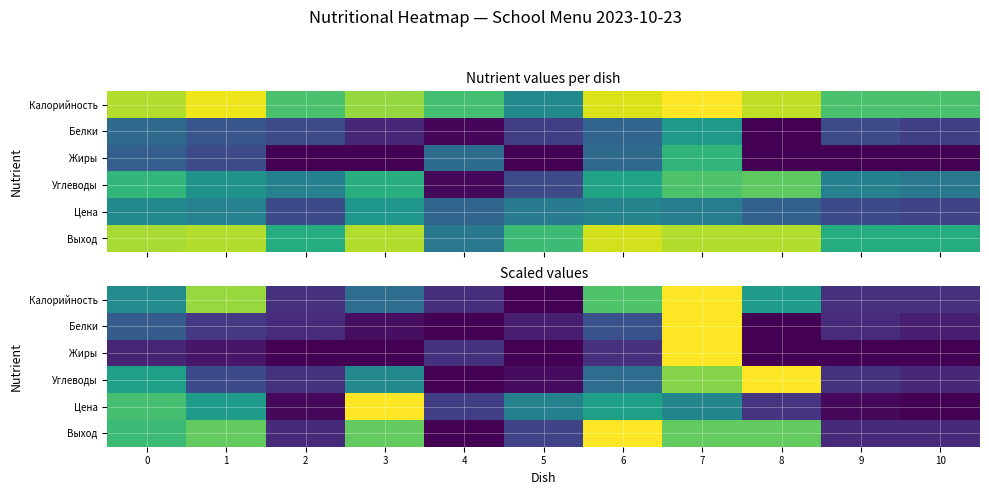

What is the difference between the highest and lowest values at 9?

0.1